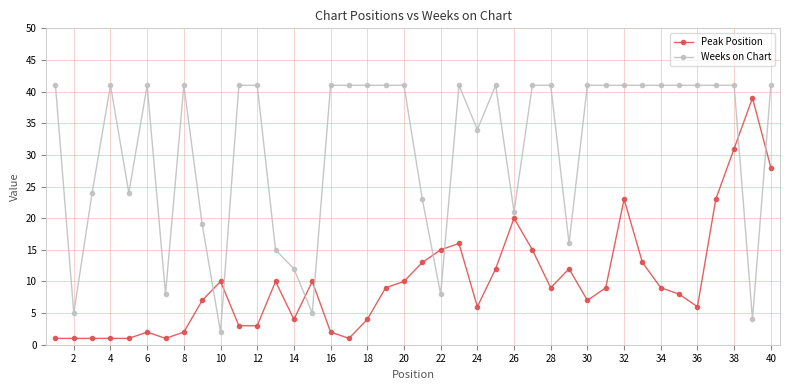

Reading left to right, list all the values displayed in this chart.

Peak Position: 1	1	1	1	1	2	1	2	7	10	3	3	10	4	10	2	1	4	9	10	13	15	16	6	12	20	15	9	12	7	9	23	13	9	8	6	23	31	39	28
Weeks on Chart: 41	5	24	41	24	41	8	41	19	2	41	41	15	12	5	41	41	41	41	41	23	8	41	34	41	21	41	41	16	41	41	41	41	41	41	41	41	41	4	41